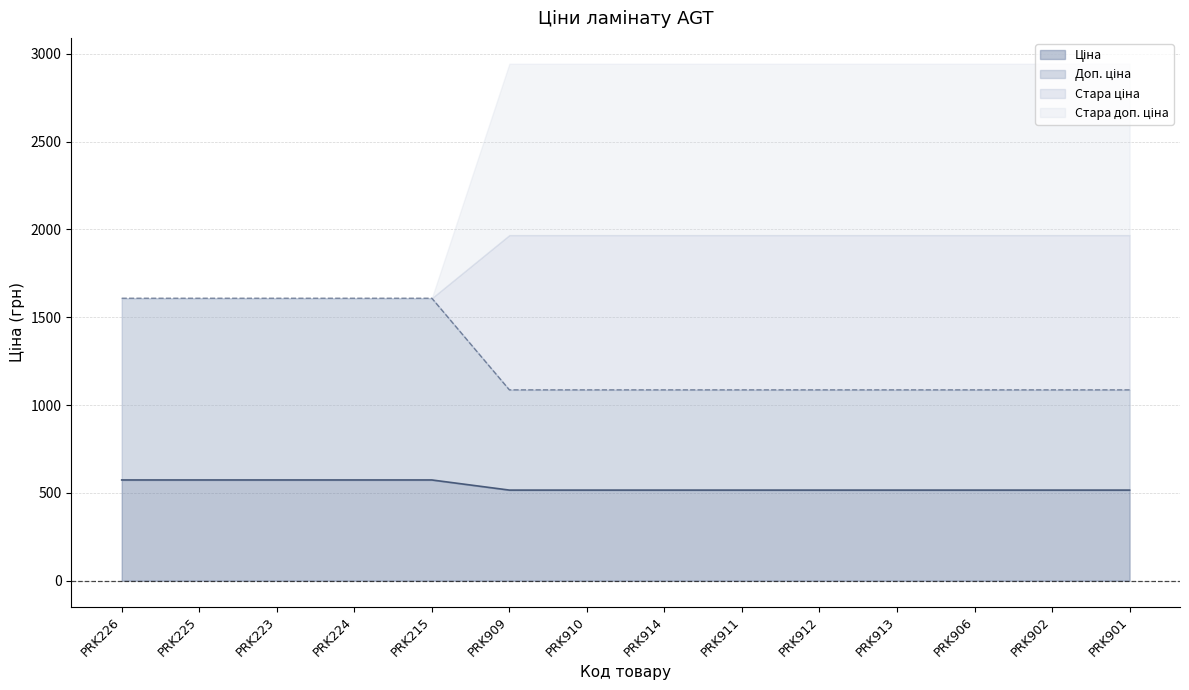

What is the total value across all series at PRK911?

2944.0